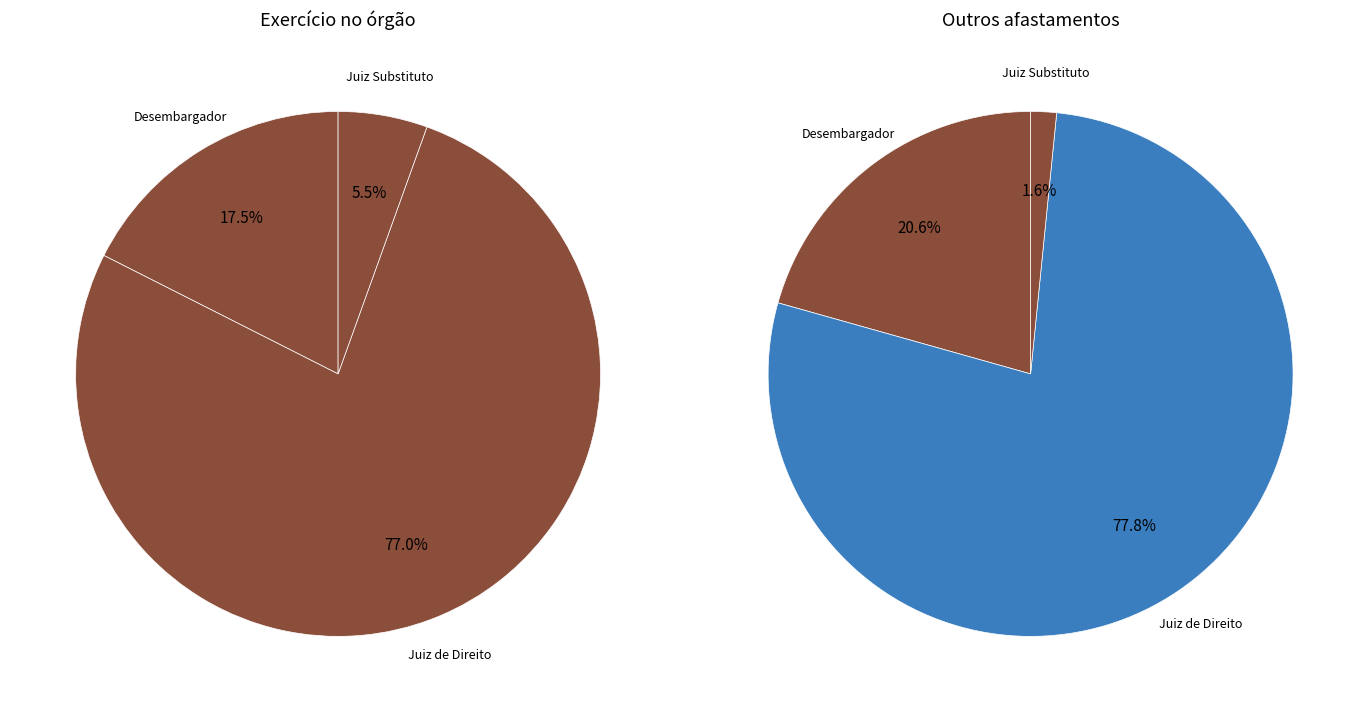

The Juiz de Direito slice represents 91% of the pie. True or false?

False